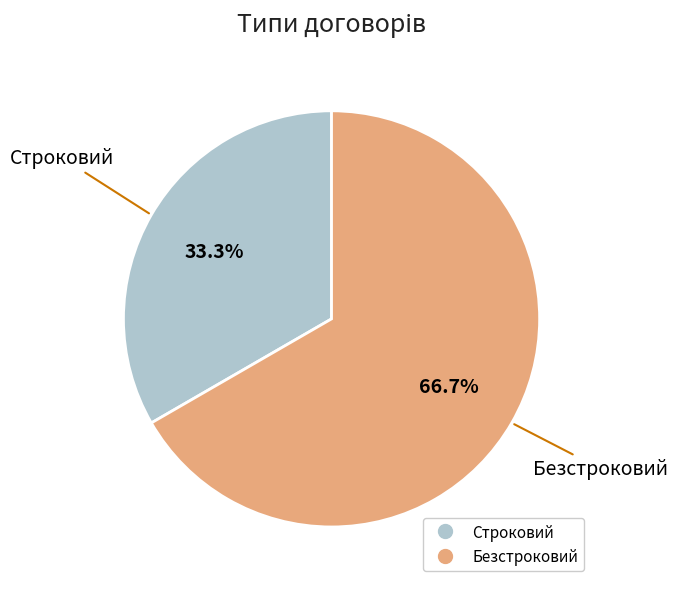

What percentage is NOT represented by Безстроковий?

33.3%